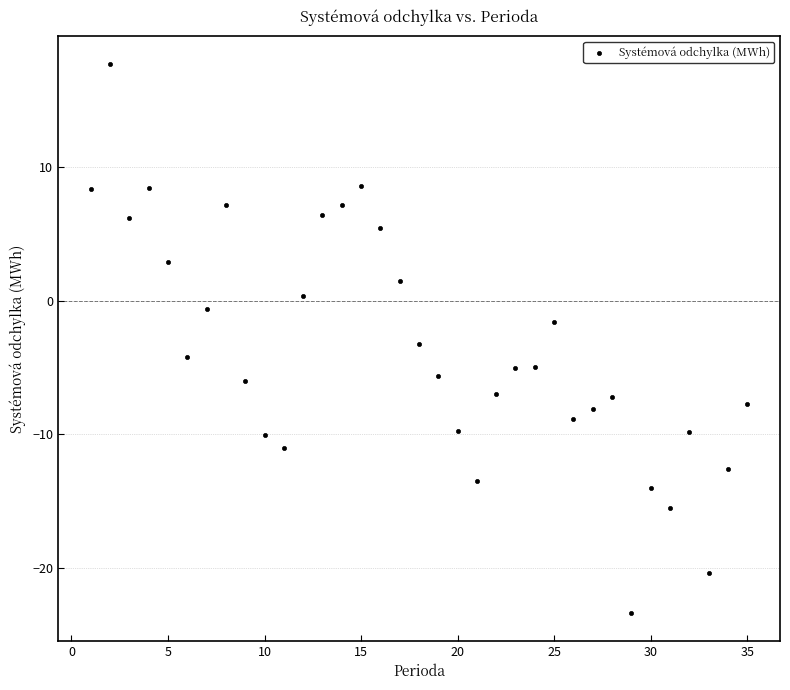

What is the range of X values (max minus min)?

34.0